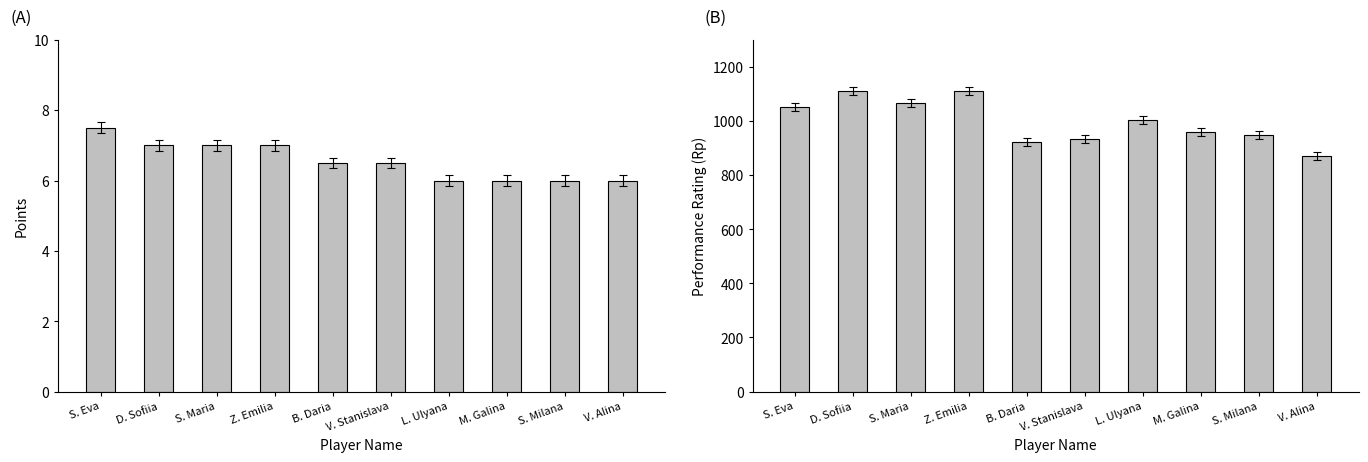

Between D. Sofiia and L. Ulyana, which series saw the biggest shift?

Rp